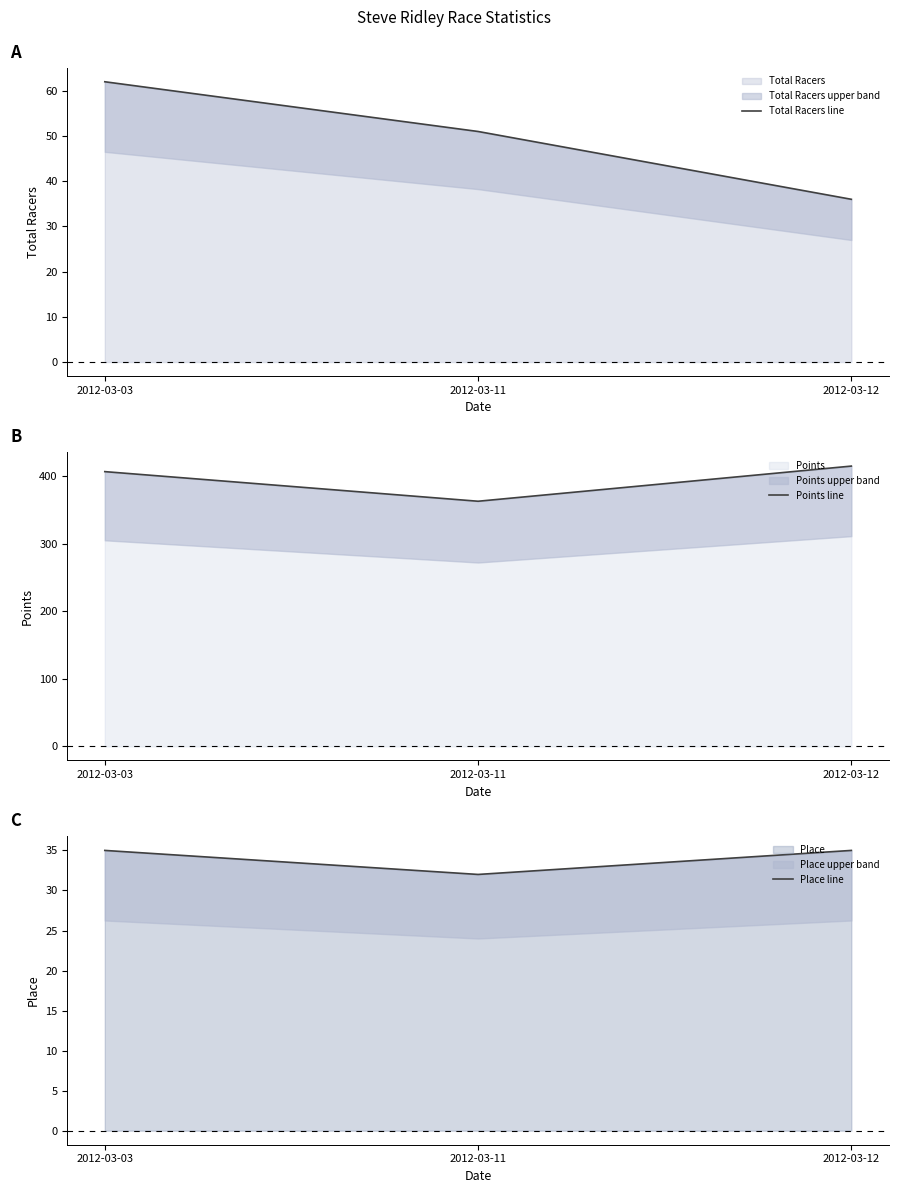

Which category has the highest value across all series?

2012-03-12